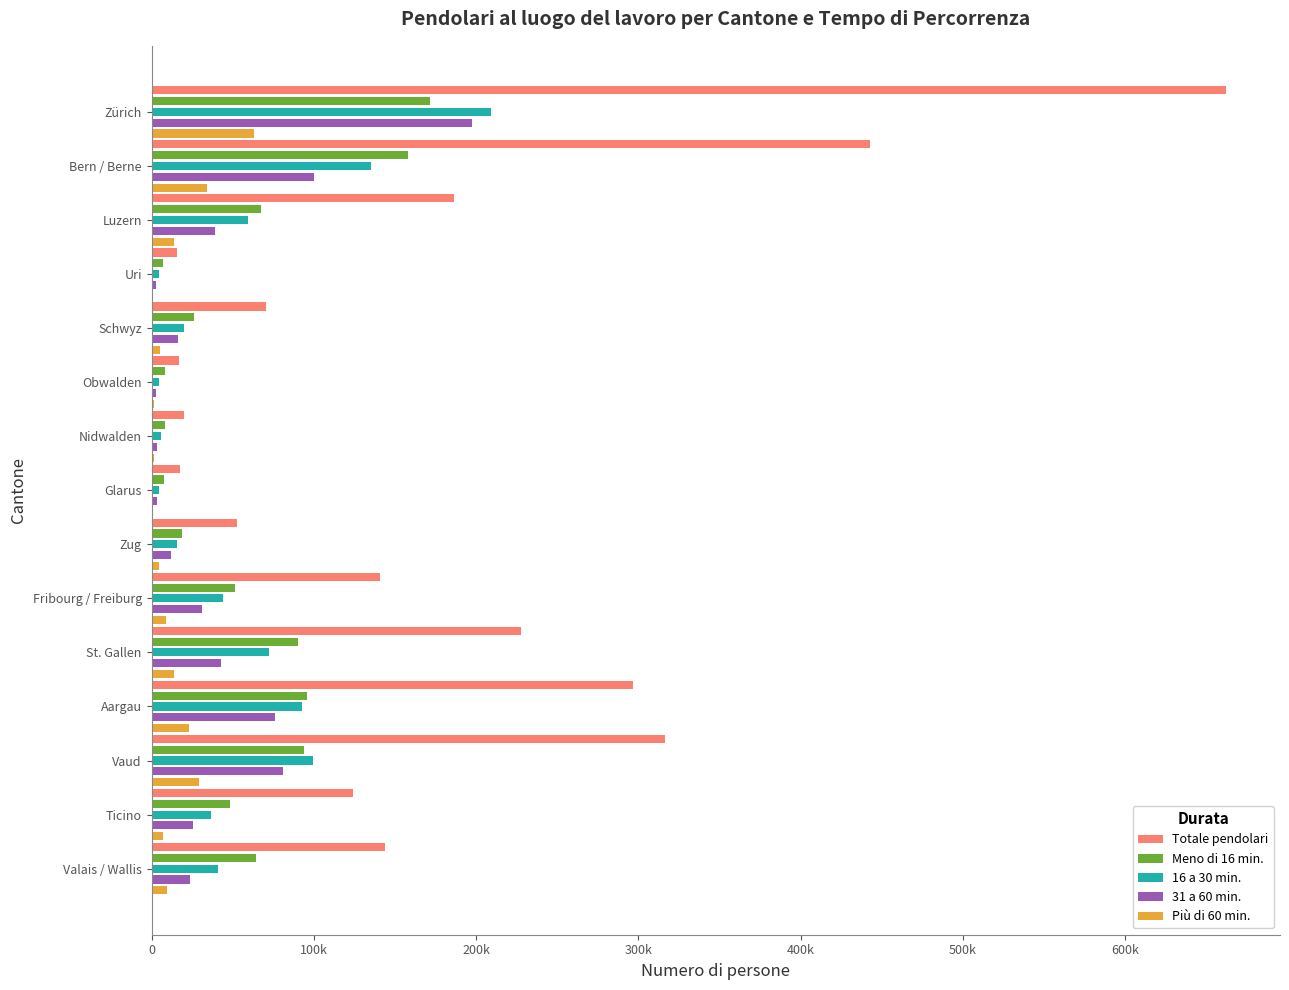

What are all the series names shown in the legend?

Totale pendolari, Meno di 16 min., 16 a 30 min., 31 a 60 min., Più di 60 min.